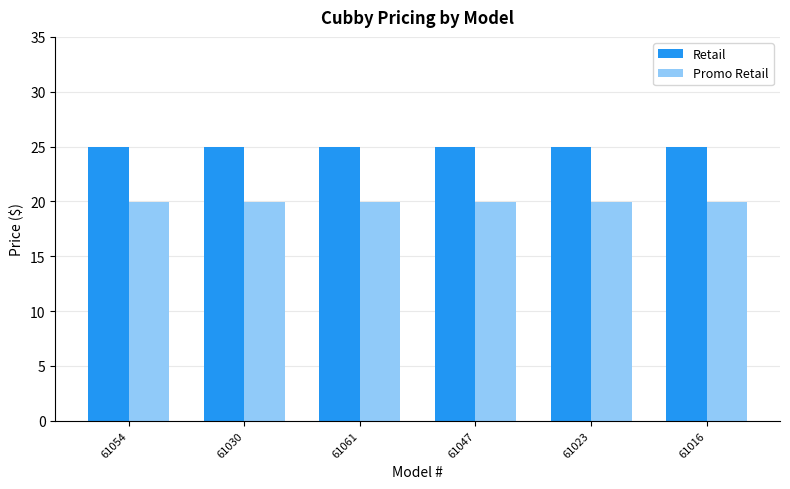

What is the difference between the highest and lowest values at 61061?

5.0